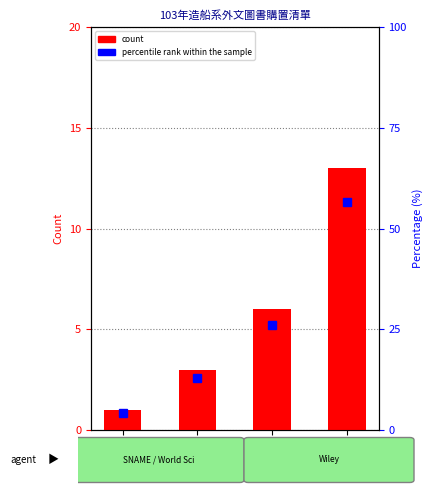

Rank the categories by percentile rank within the sample value from lowest to highest.

2008, 2010, 2012, 2013